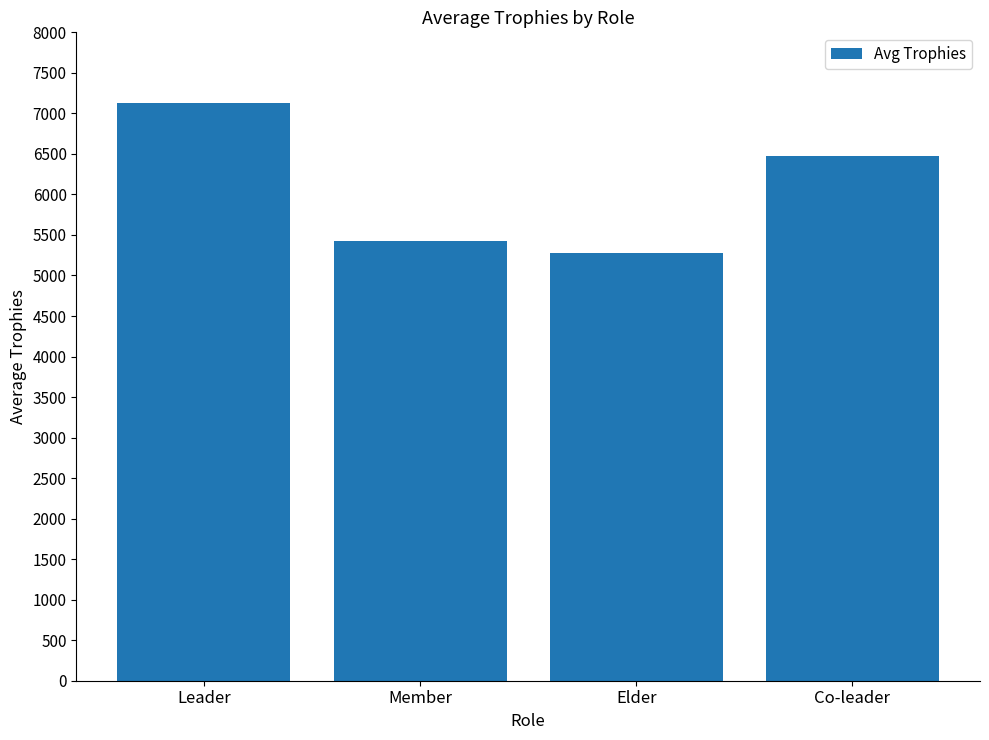

Which label corresponds to the largest value in the chart?

Leader